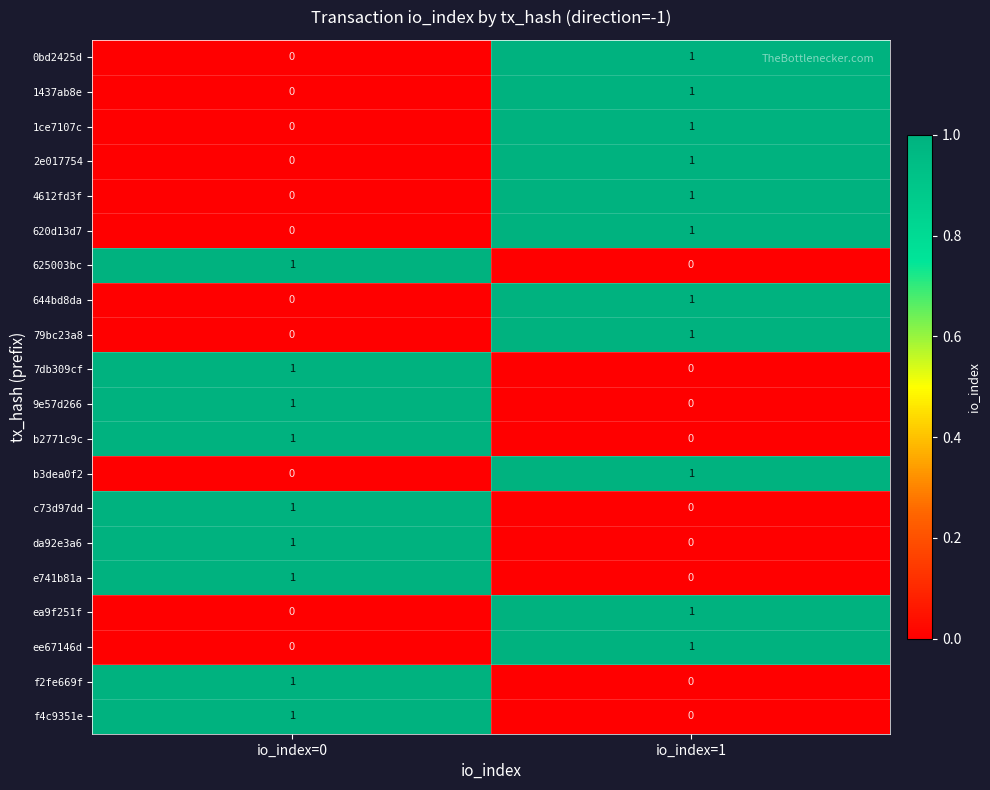

The value of ea9f251f at io_index=0 is 1. True or false?

False